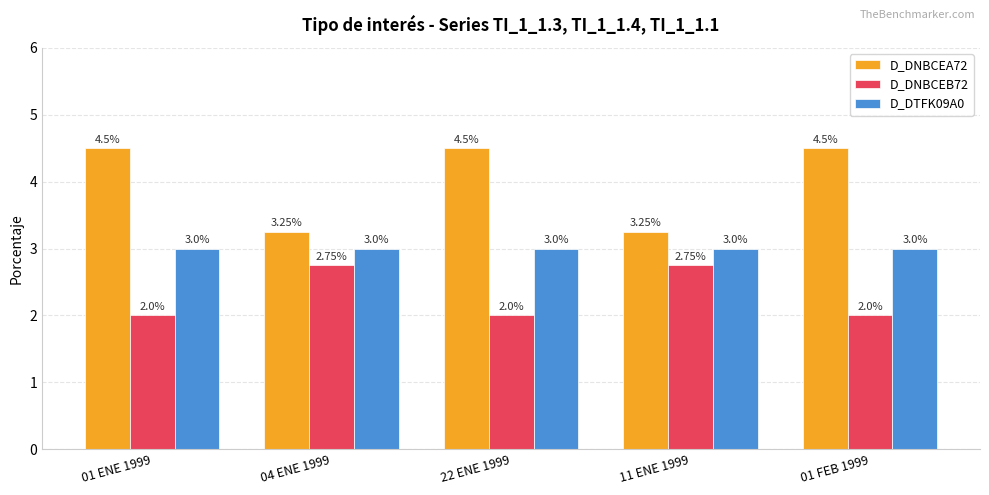

Which series changed the most between 01 ENE 1999 and 11 ENE 1999?

D_DNBCEA72